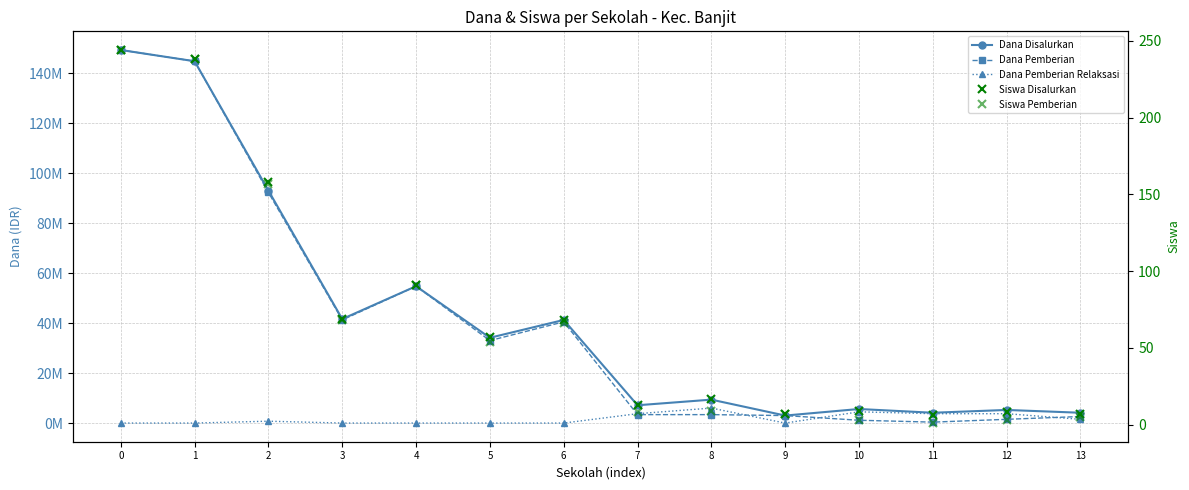

Is this an area chart (filled region under the line)?

No